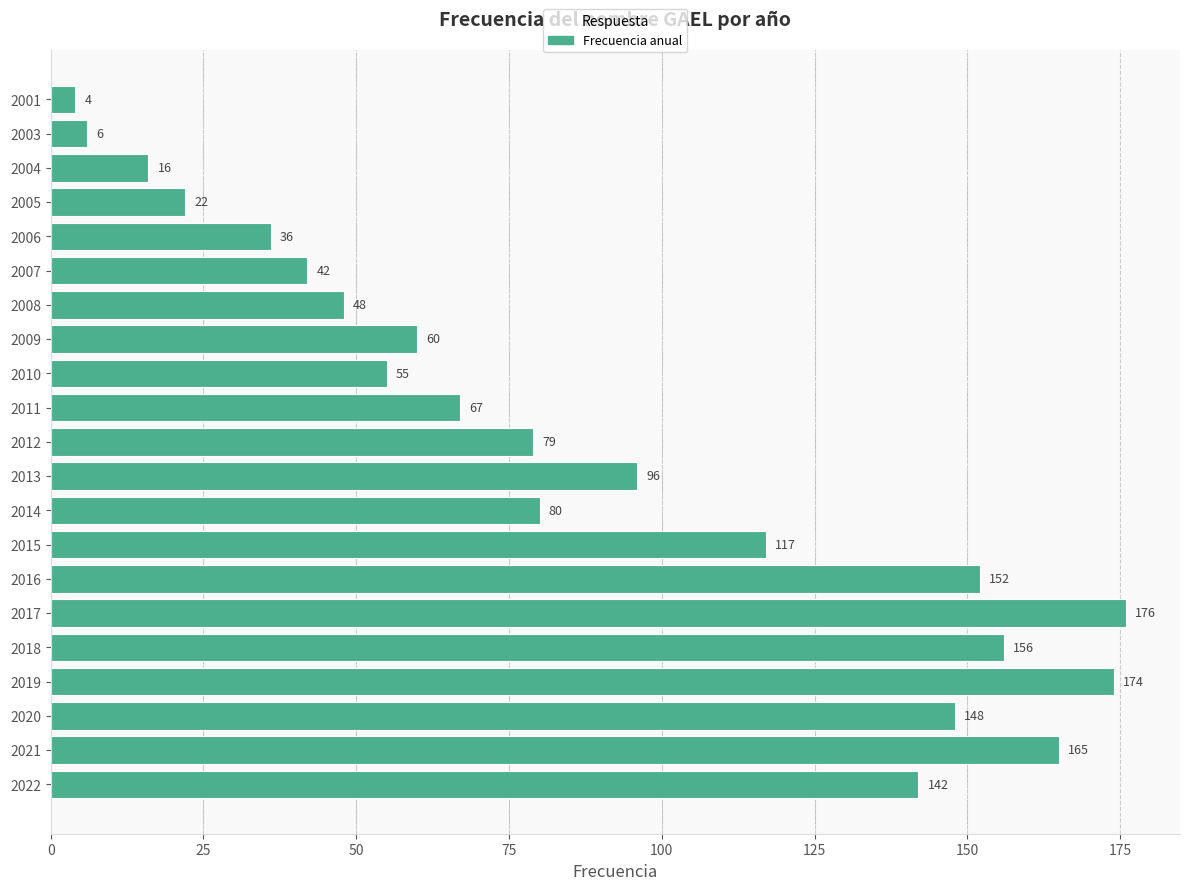

What is the change in value from 2007 to 2004?

-26